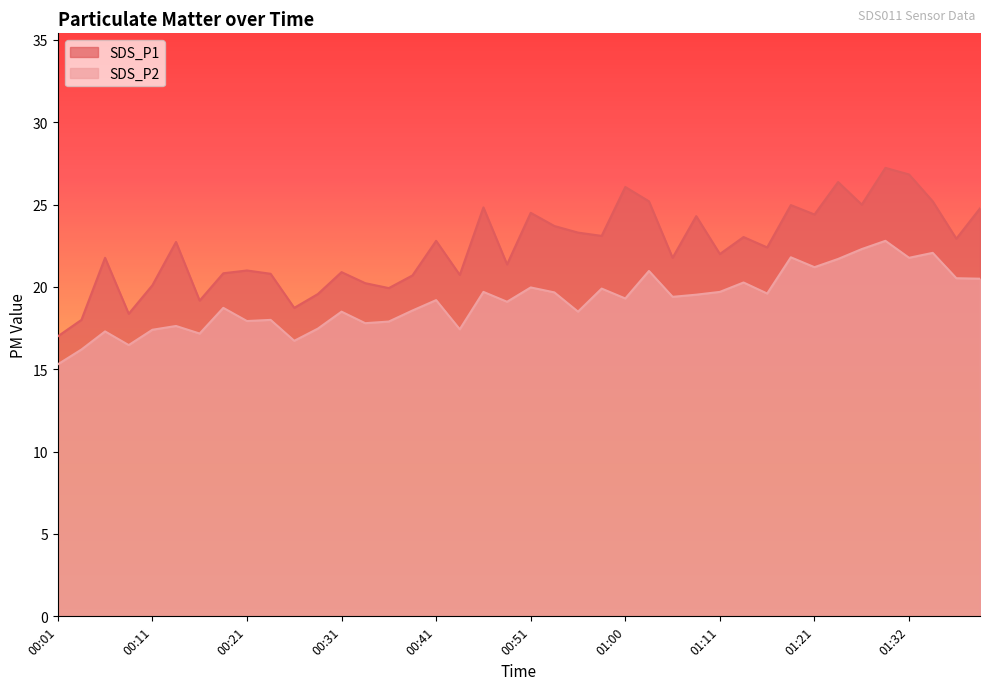

What is the total value across all series at 00:21?

38.9